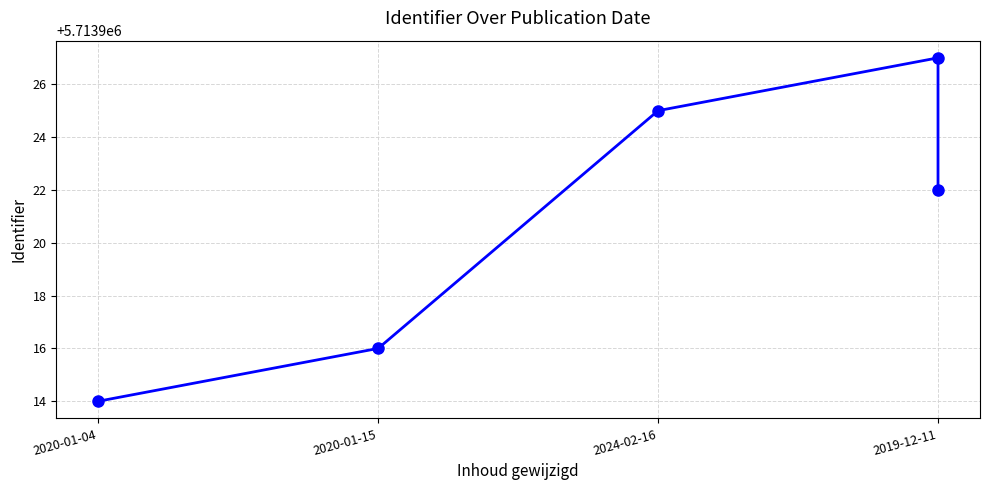

True or false: there are more than 0 points higher than both neighbors.

True